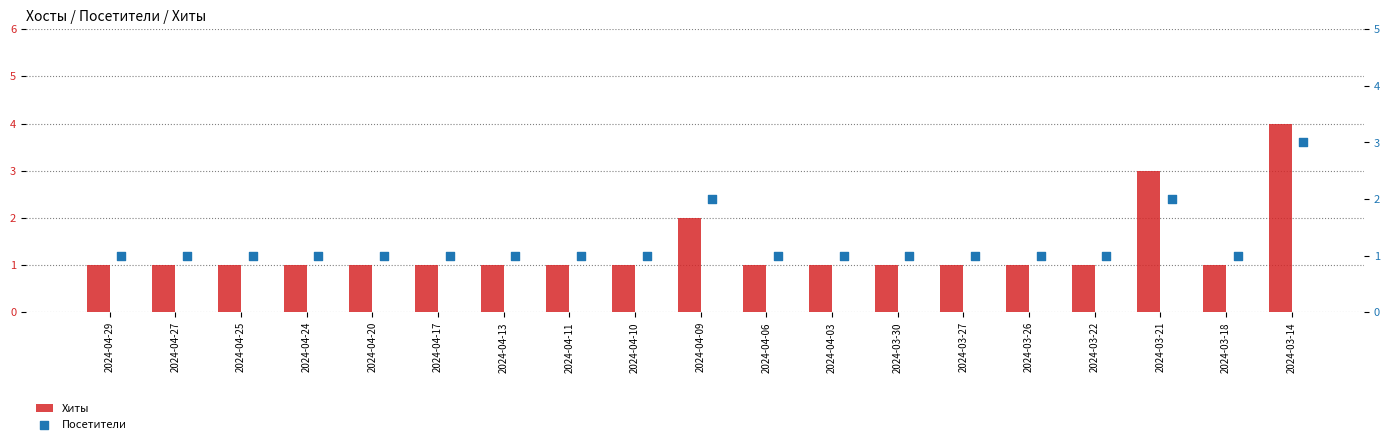

What are all the series names shown in the legend?

Хиты, Посетители